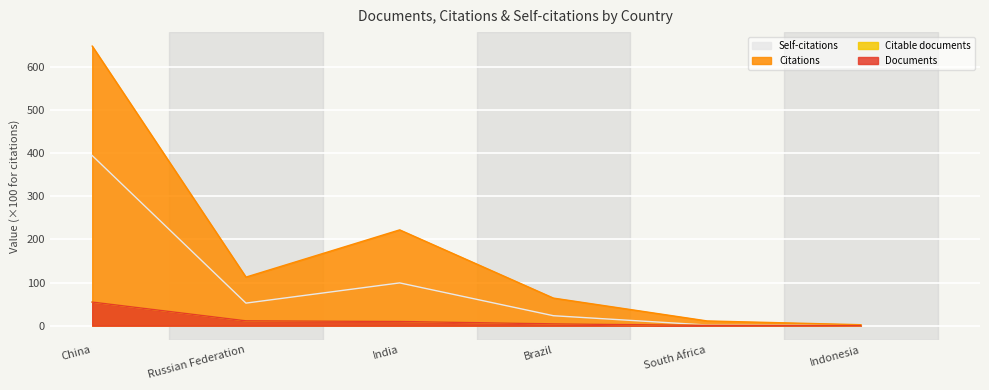

What is the difference between the maximum and minimum values in the Self-citations series?

393.4